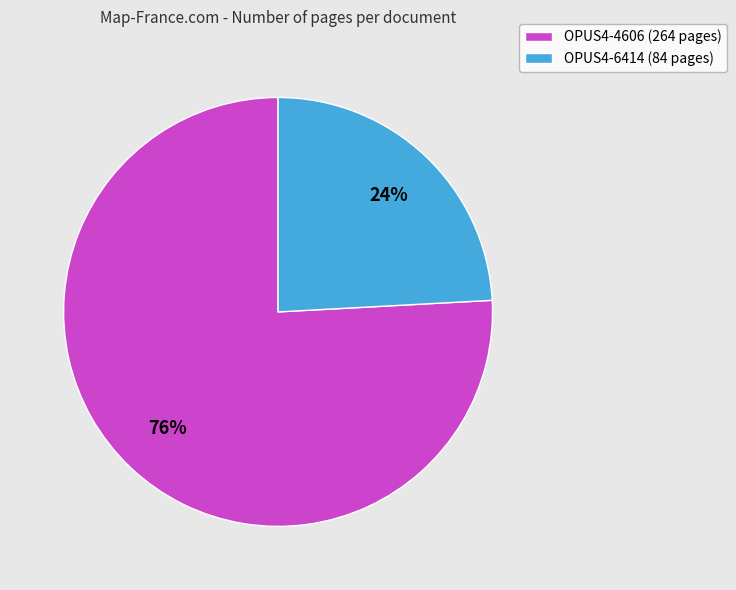

To the nearest percent, what is the combined percentage of OPUS4-6414 and OPUS4-4606?

100%